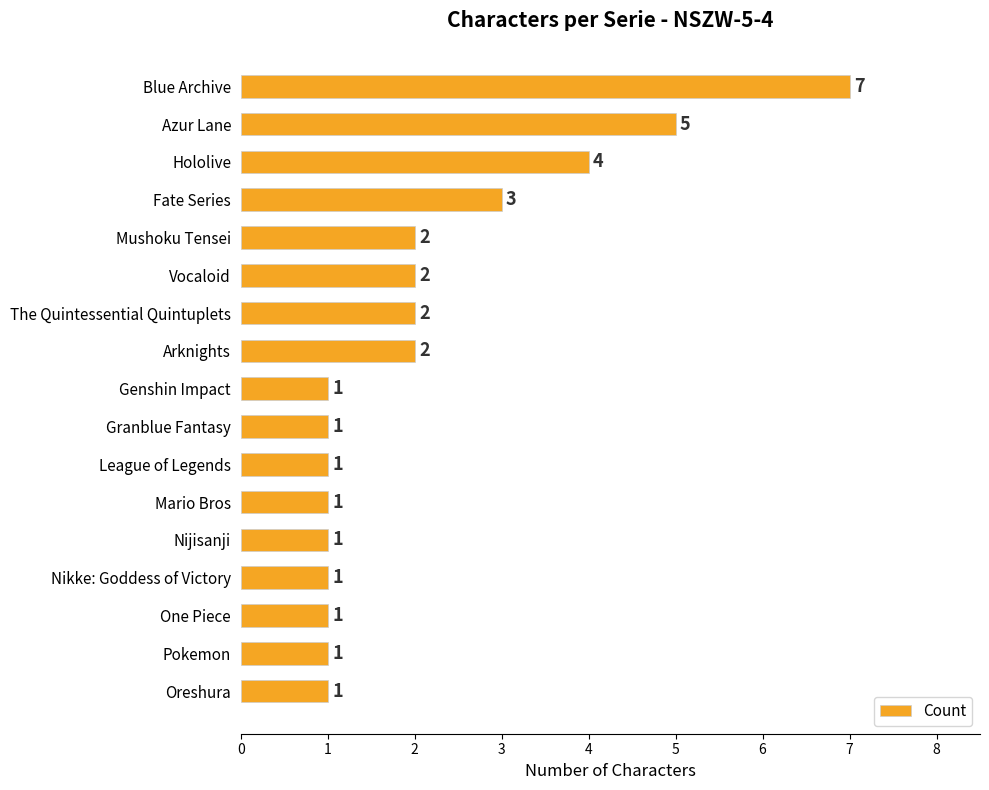

At which label is the value closest to 4?

Hololive